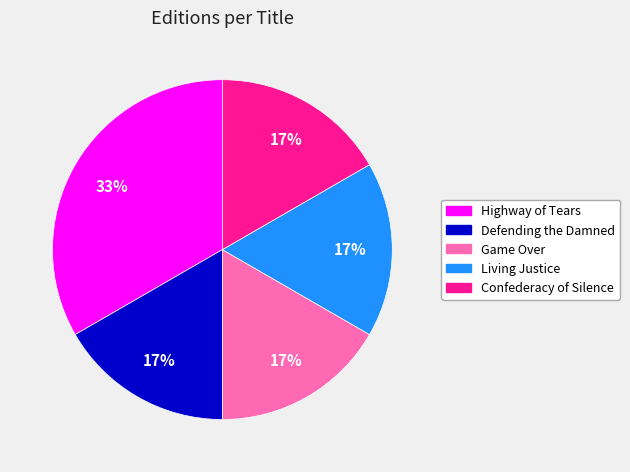

Does any single category account for the majority?

No